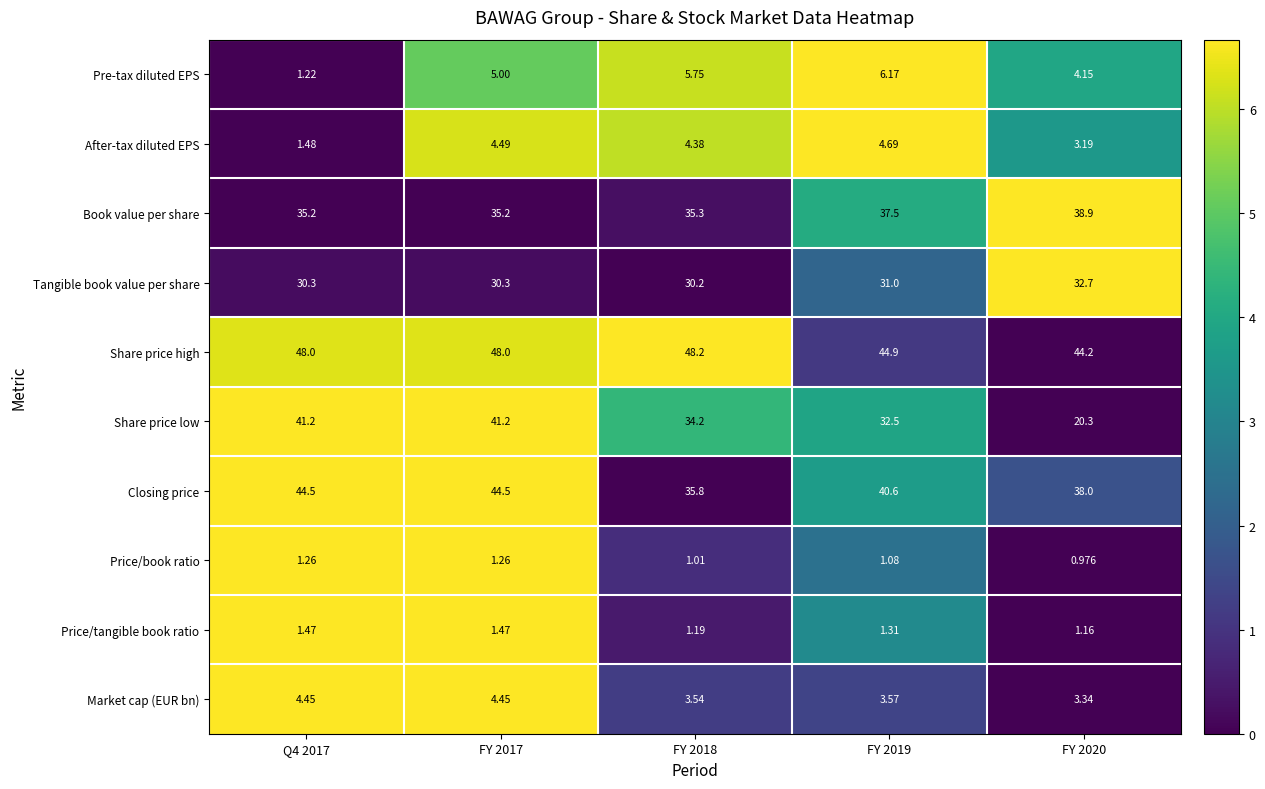

Which series has the largest range (max minus min)?

Share price low